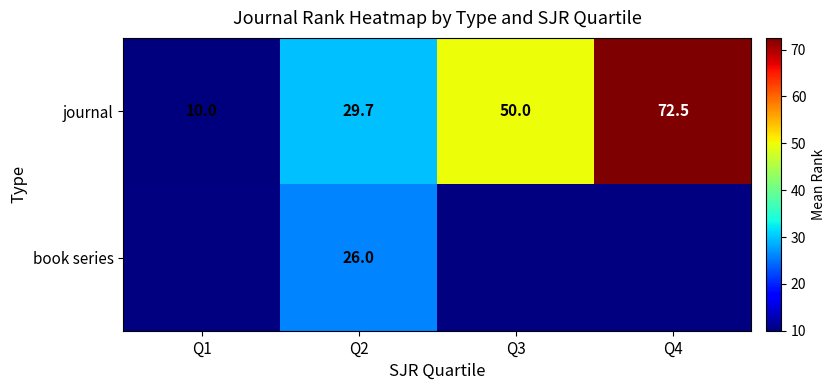

Is it true that book series equals 26.0 at Q2?

True